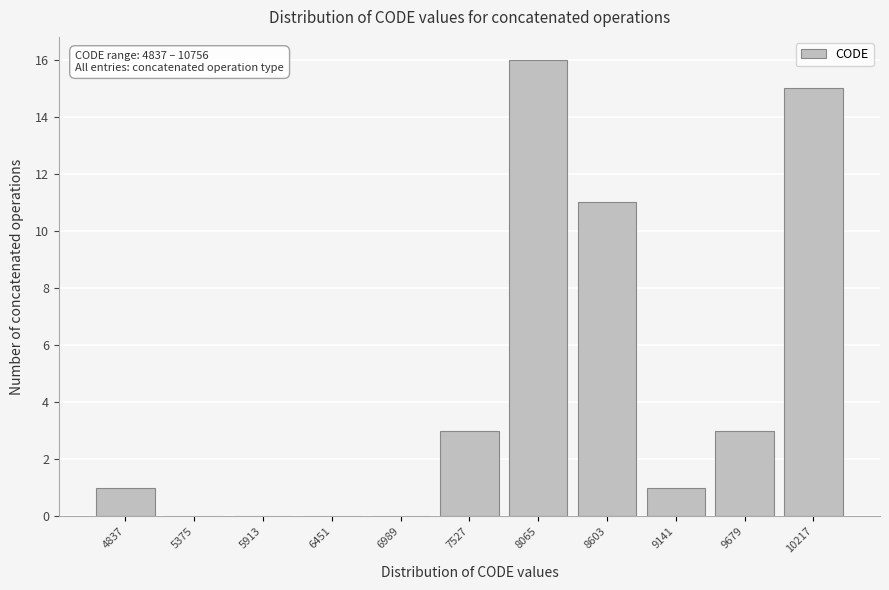

Reading right to left, extract all data points from this chart.

10217=15	9679=3	9141=1	8603=11	8065=16	7527=3	6989=0	6451=0	5913=0	5375=0	4837=1